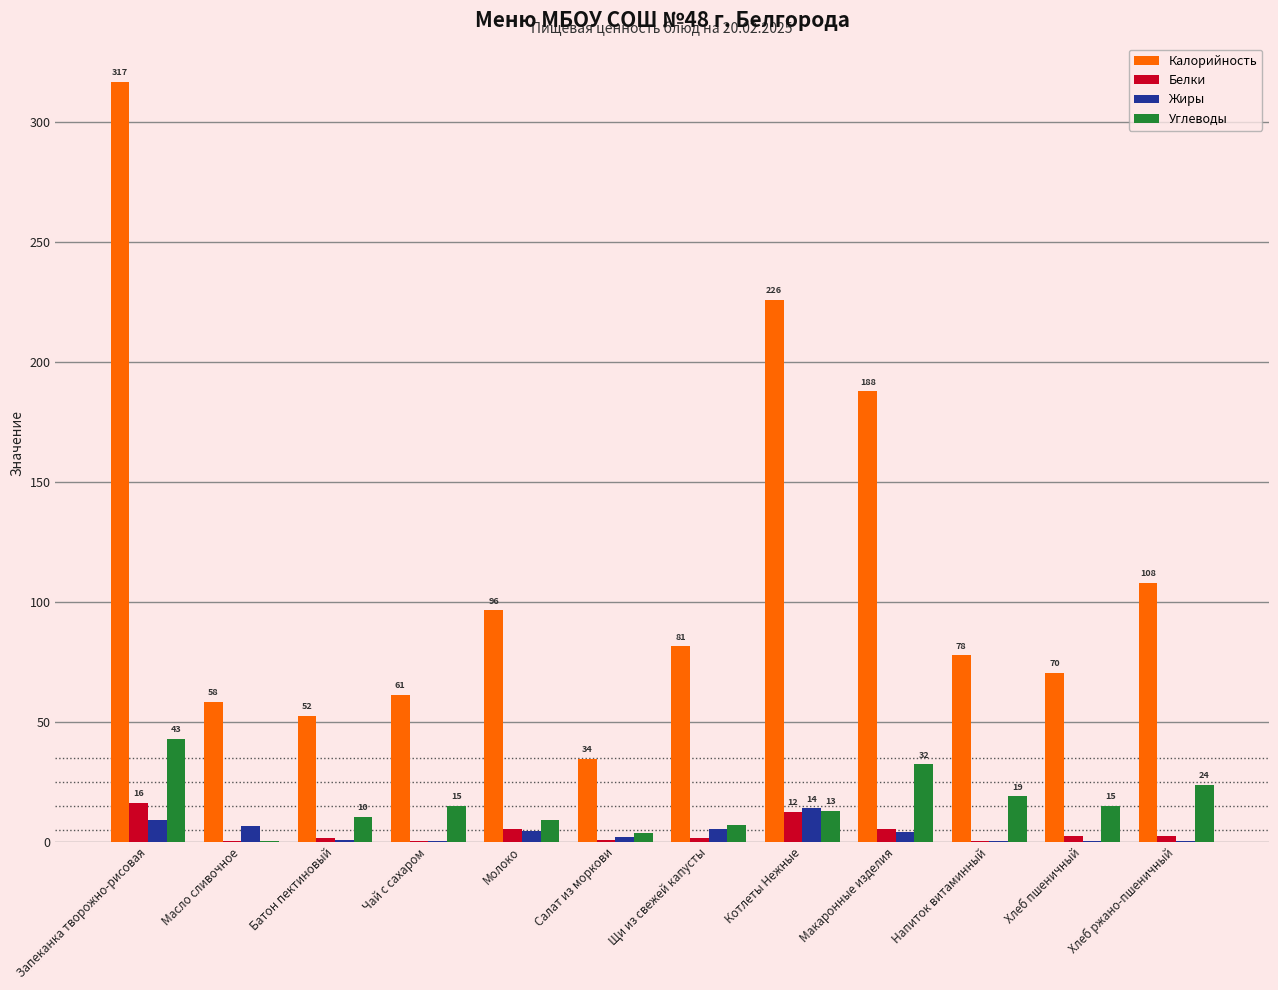

The value of Углеводы at Хлеб ржано-пшеничный is 37.0. True or false?

False